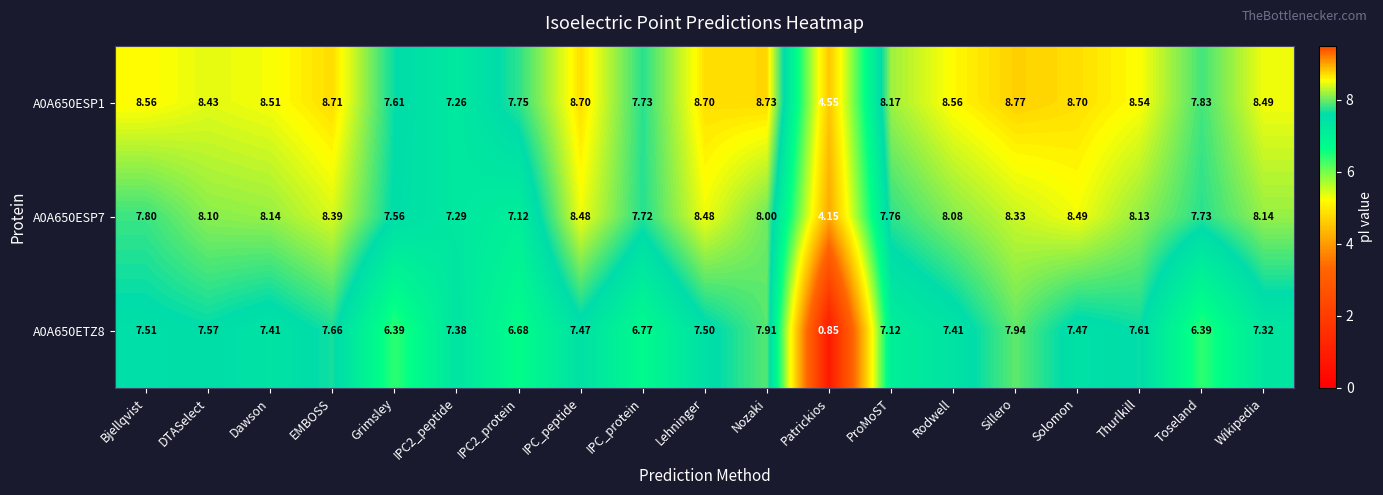

List the series in order of their overall mean, lowest first.

A0A650ETZ8, A0A650ESP7, A0A650ESP1